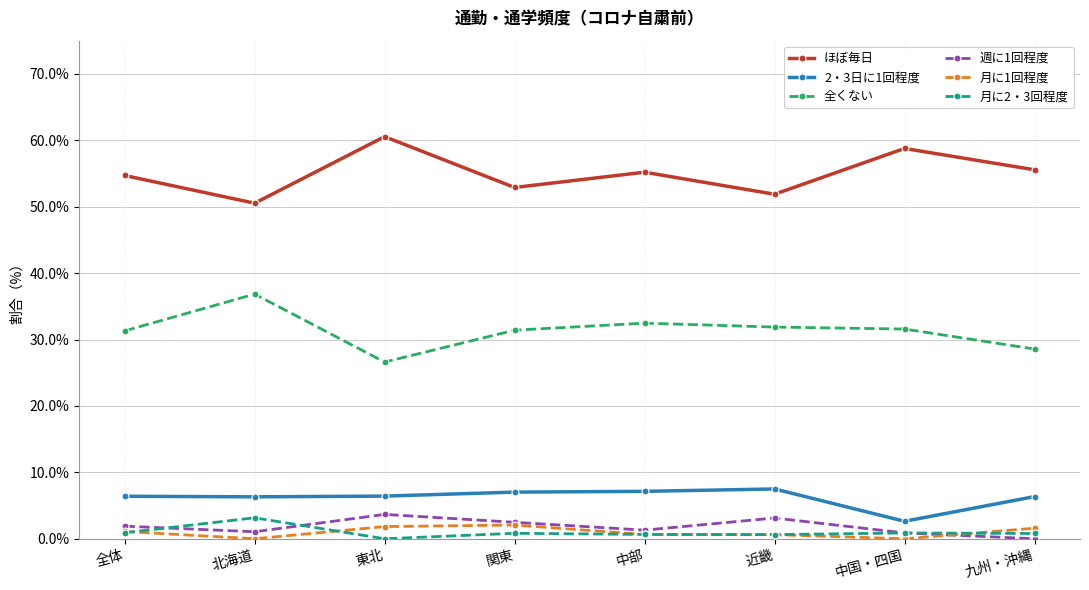

Does the chart display data point markers on the line(s)?

Yes